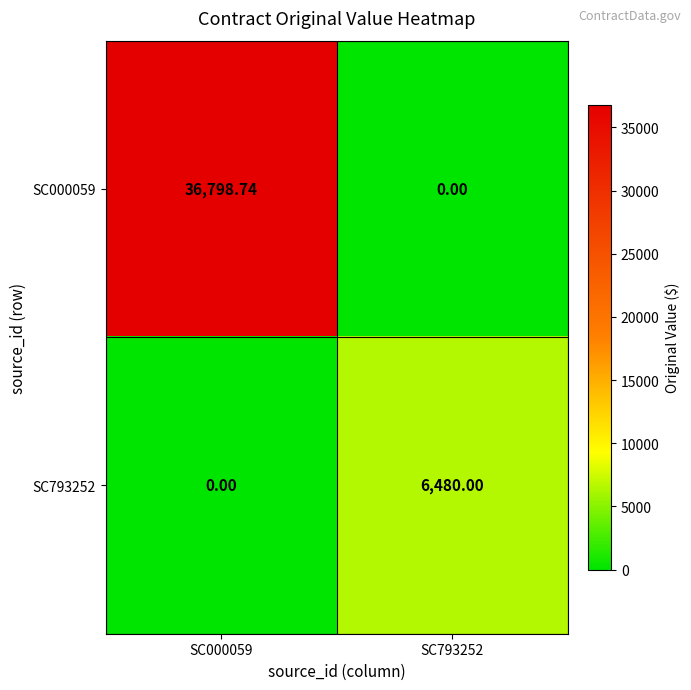

Is the value of SC793252 at SC793252 greater than the value of SC000059 at SC793252?

Yes